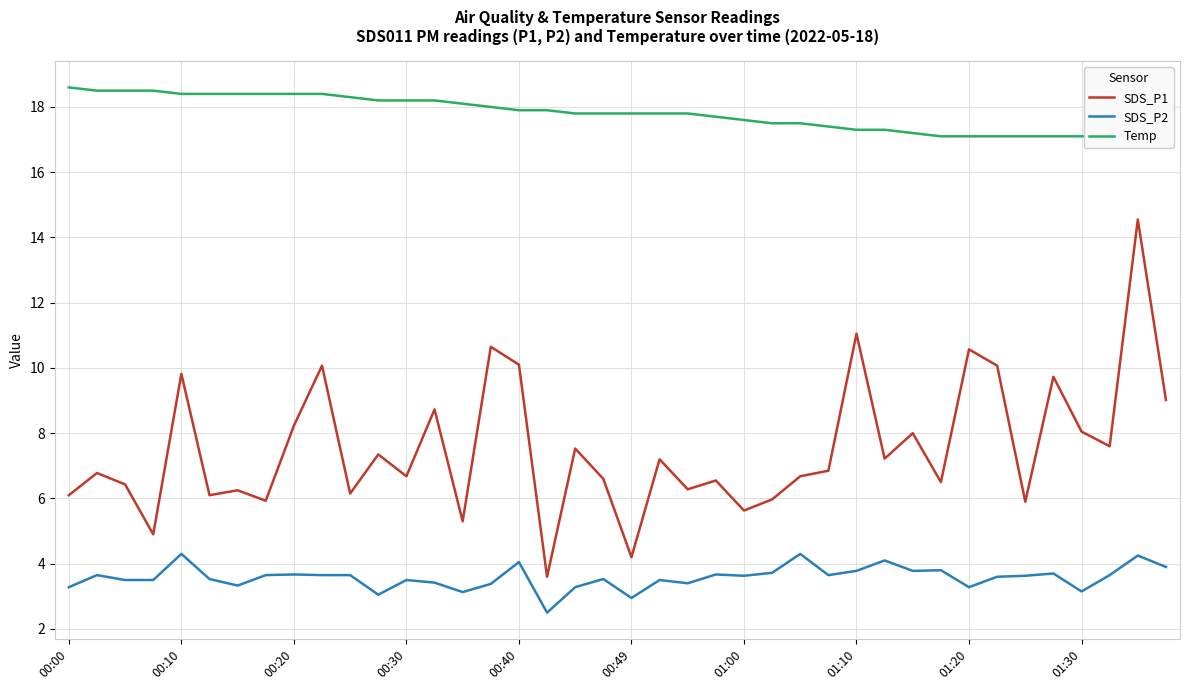

Which series has the largest range (max minus min)?

SDS_P1